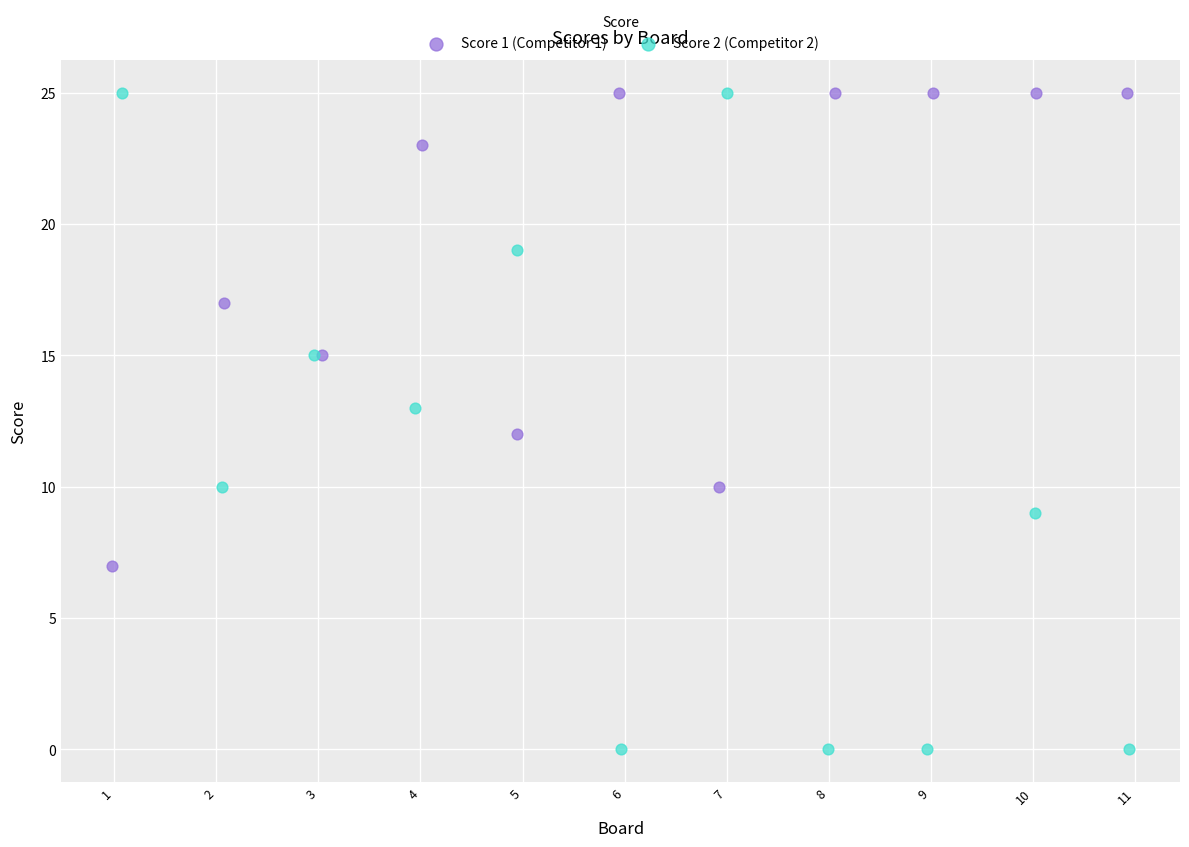

Which series reaches the minimum Y coordinate?

Score 2 (Competitor 2)